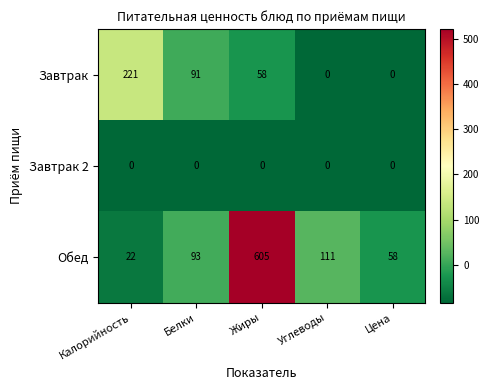

Reading right to left, what are all the values shown in this chart?

Завтрак: Цена=0	Углеводы=0	Жиры=58	Белки=91	Калорийность=221
Завтрак 2: Цена=0	Углеводы=0	Жиры=0	Белки=0	Калорийность=0
Обед: Цена=58	Углеводы=111	Жиры=605	Белки=93	Калорийность=22